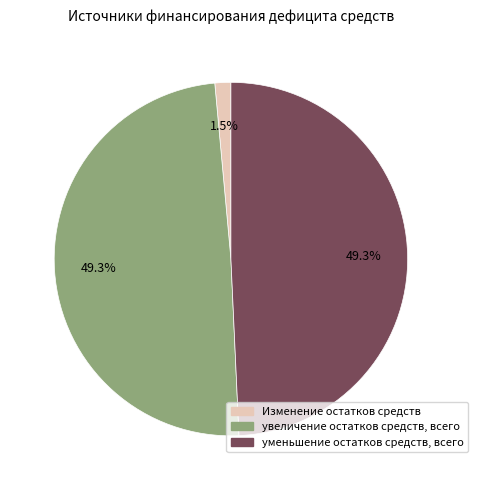

Is уменьшение остатков средств, всего the majority of the pie?

No